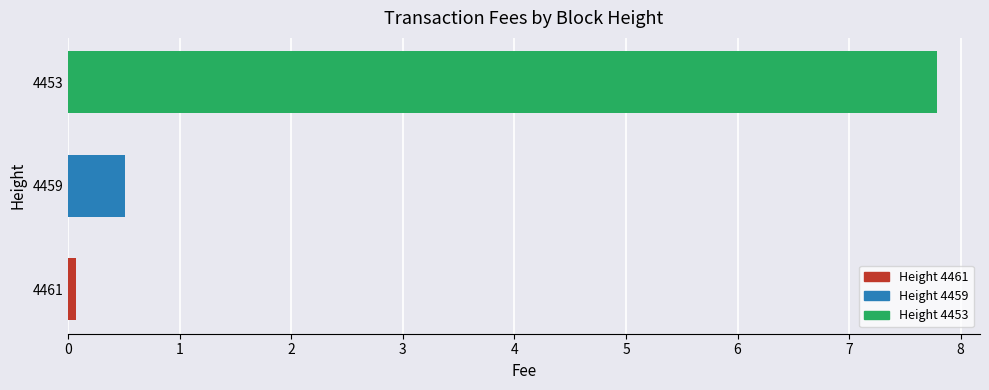

Which category has the highest value across all series?

4453